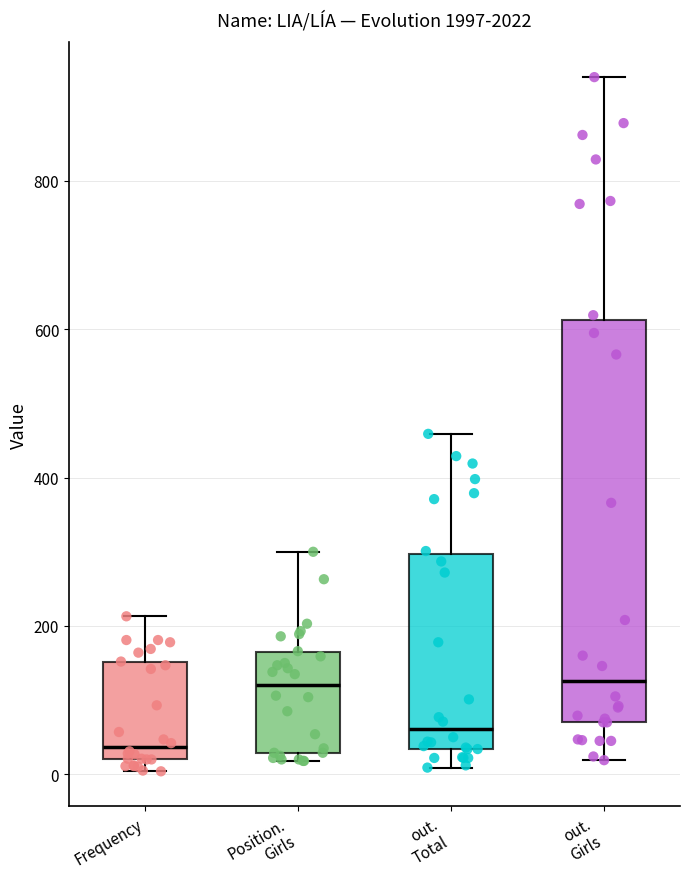

Reading left to right, transcribe this box plot: for each box, give where its median line is, the range the box spans, and where its two whiskers end, as read against the y-axis. The values are not printed on the chart, so give them approximately, as read against the axis.

Frequency: median 40, box 20 to 160, whiskers 0 to 220
Position. Girls: median 120, box 20 to 160, whiskers 20 (just below the box's lower edge) to 300
out. Total: median 60, box 40 to 300, whiskers 0 to 460
out. Girls: median 120, box 80 to 620, whiskers 20 to 940